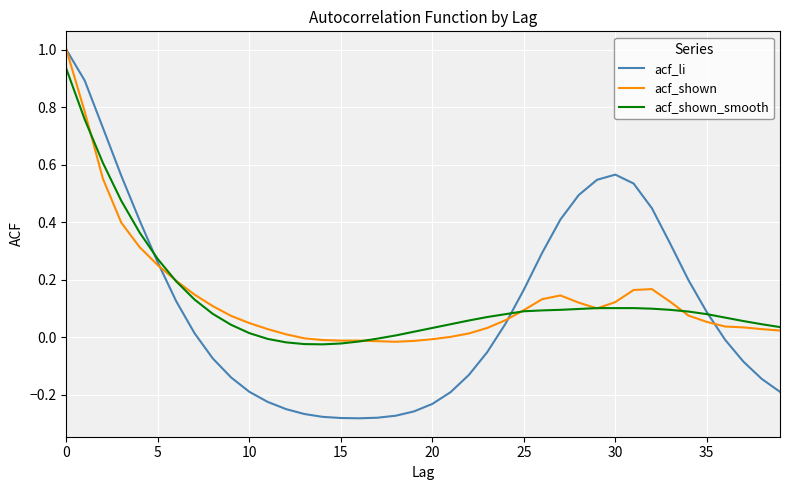

What is the maximum value for acf_li?

1.0